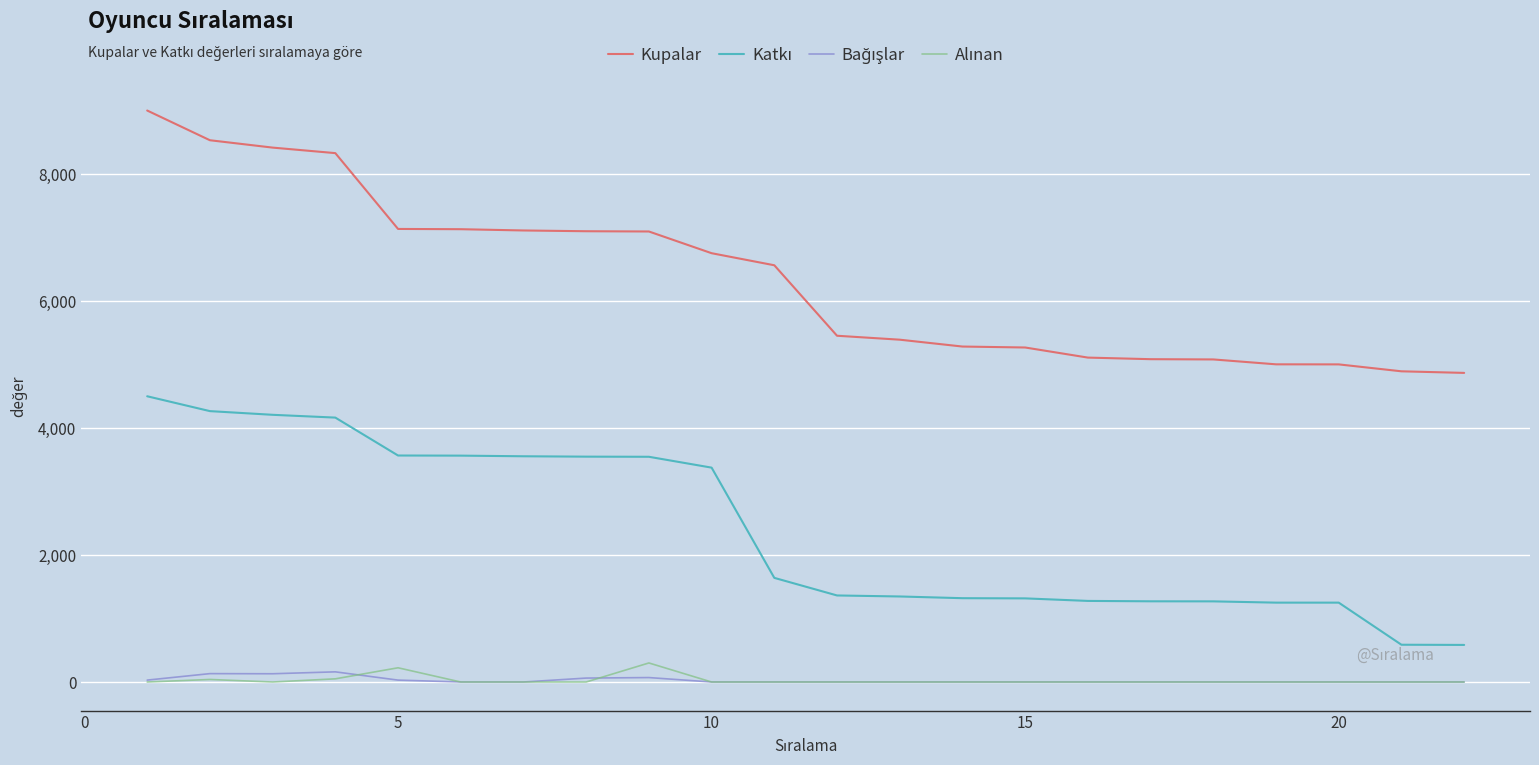

Which series has the largest range (max minus min)?

Kupalar